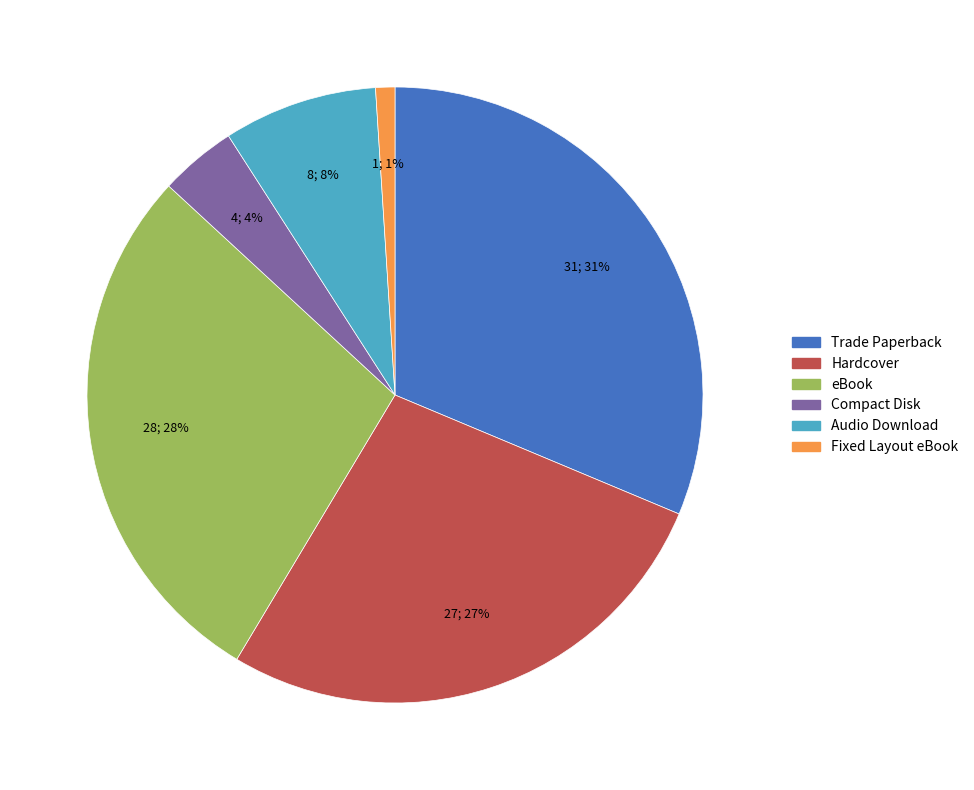

To the nearest percent, what is the combined percentage of Audio Download and Compact Disk?

12%